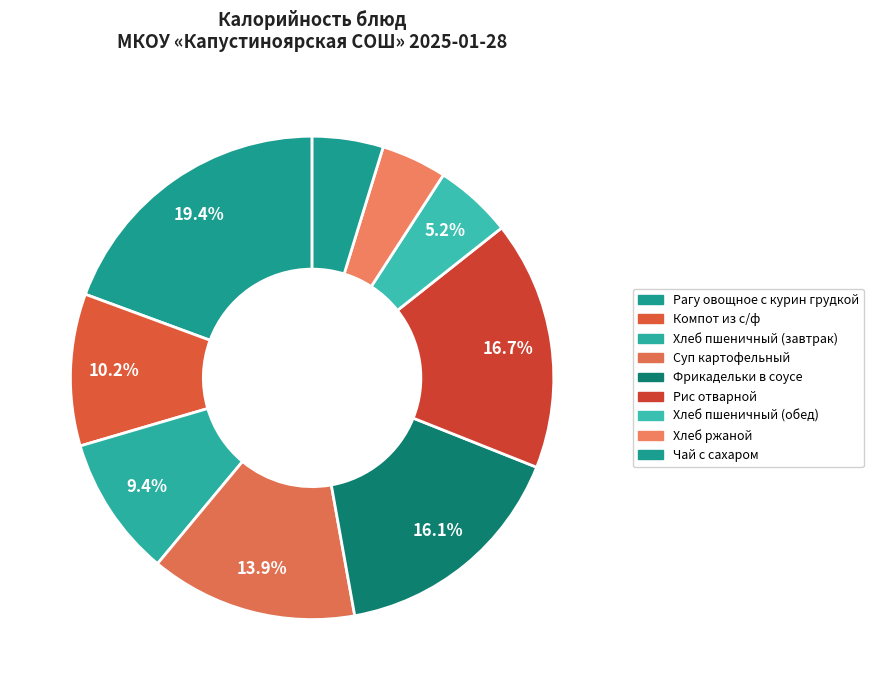

What is the smallest slice in the pie chart?

Хлеб ржаной